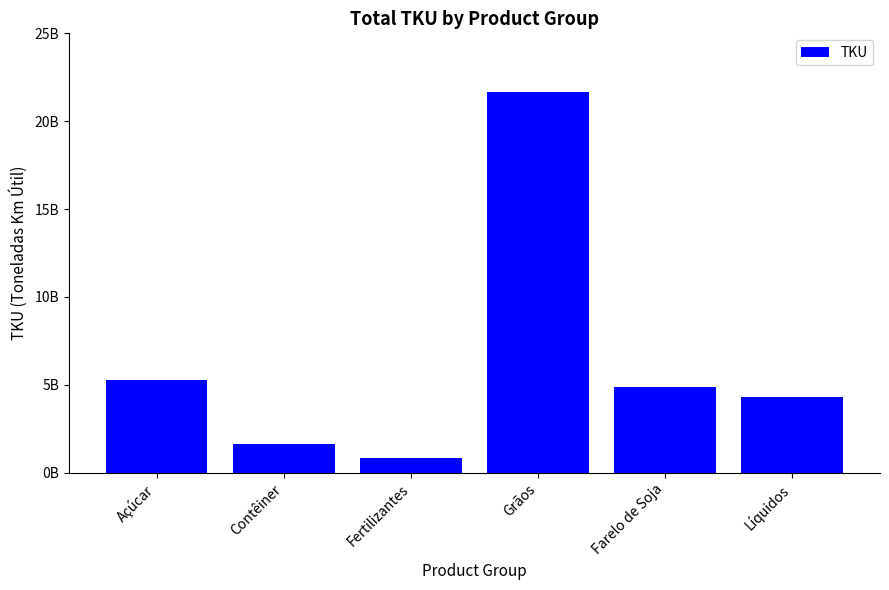

Does the chart contain any negative values?

No